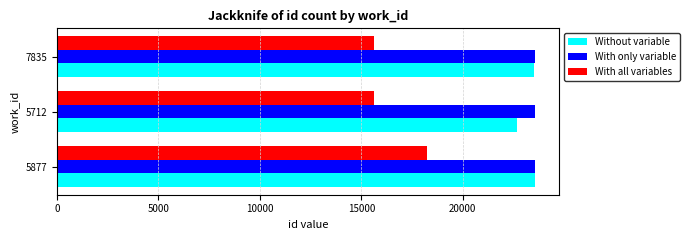

How many values in the Without variable series are below 23527?

1